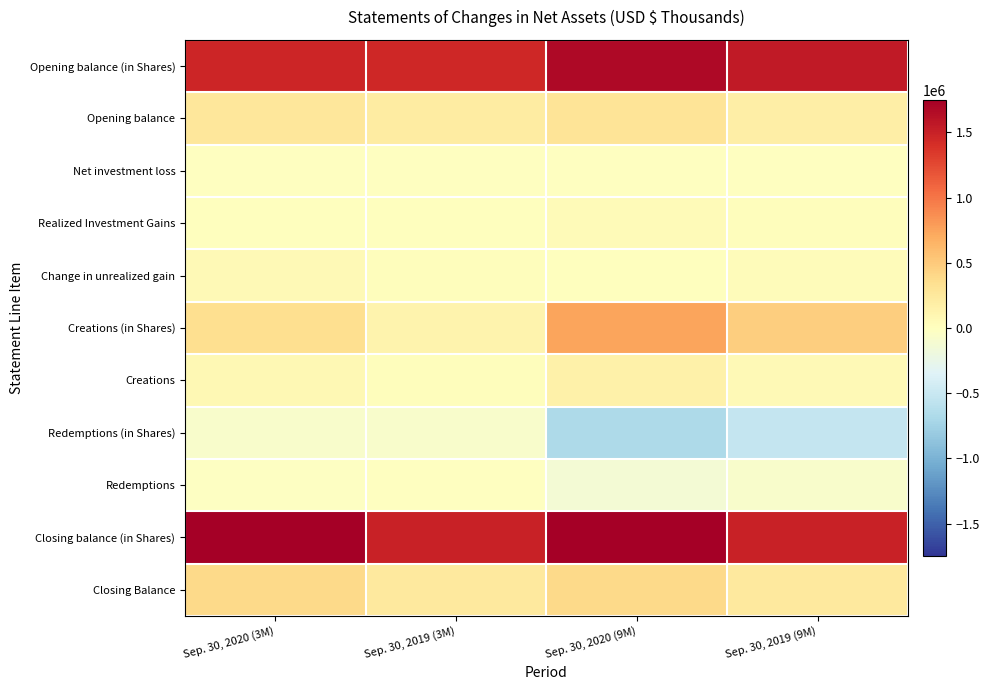

Reading left to right, transcribe all the data shown in this chart.

Opening balance (in Shares): Sep. 30, 2020 (3M)=1475000	Sep. 30, 2019 (3M)=1450000	Sep. 30, 2020 (9M)=1675000	Sep. 30, 2019 (9M)=1550000
Opening balance: Sep. 30, 2020 (3M)=263816	Sep. 30, 2019 (3M)=208729	Sep. 30, 2020 (9M)=300485	Sep. 30, 2019 (9M)=185465
Net investment loss: Sep. 30, 2020 (3M)=-530	Sep. 30, 2019 (3M)=-312	Sep. 30, 2020 (9M)=-1454	Sep. 30, 2019 (9M)=-970
Realized Investment Gains: Sep. 30, 2020 (3M)=6085	Sep. 30, 2019 (3M)=4816	Sep. 30, 2020 (9M)=50388	Sep. 30, 2019 (9M)=25657
Change in unrealized gain: Sep. 30, 2020 (3M)=60054	Sep. 30, 2019 (3M)=15673	Sep. 30, 2020 (9M)=10899	Sep. 30, 2019 (9M)=28727
Creations (in Shares): Sep. 30, 2020 (3M)=350000	Sep. 30, 2019 (3M)=125000	Sep. 30, 2020 (9M)=750000	Sep. 30, 2019 (9M)=475000
Creations: Sep. 30, 2020 (3M)=69945	Sep. 30, 2019 (3M)=18994	Sep. 30, 2020 (9M)=150950	Sep. 30, 2019 (9M)=67307
Redemptions (in Shares): Sep. 30, 2020 (3M)=-75000	Sep. 30, 2019 (3M)=-75000	Sep. 30, 2020 (9M)=-675000	Sep. 30, 2019 (9M)=-525000
Redemptions: Sep. 30, 2020 (3M)=-16297	Sep. 30, 2019 (3M)=-11080	Sep. 30, 2020 (9M)=-128195	Sep. 30, 2019 (9M)=-69366
Closing balance (in Shares): Sep. 30, 2020 (3M)=1750000	Sep. 30, 2019 (3M)=1500000	Sep. 30, 2020 (9M)=1750000	Sep. 30, 2019 (9M)=1500000
Closing Balance: Sep. 30, 2020 (3M)=383073	Sep. 30, 2019 (3M)=236820	Sep. 30, 2020 (9M)=383073	Sep. 30, 2019 (9M)=236820